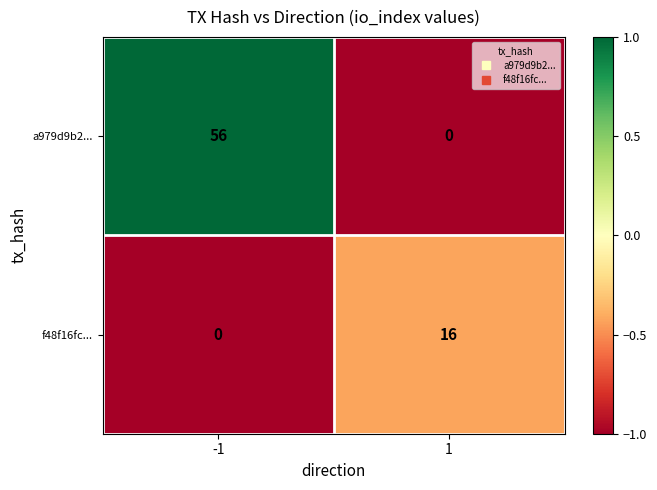

Which series has the largest total across all categories?

a979d9b2...